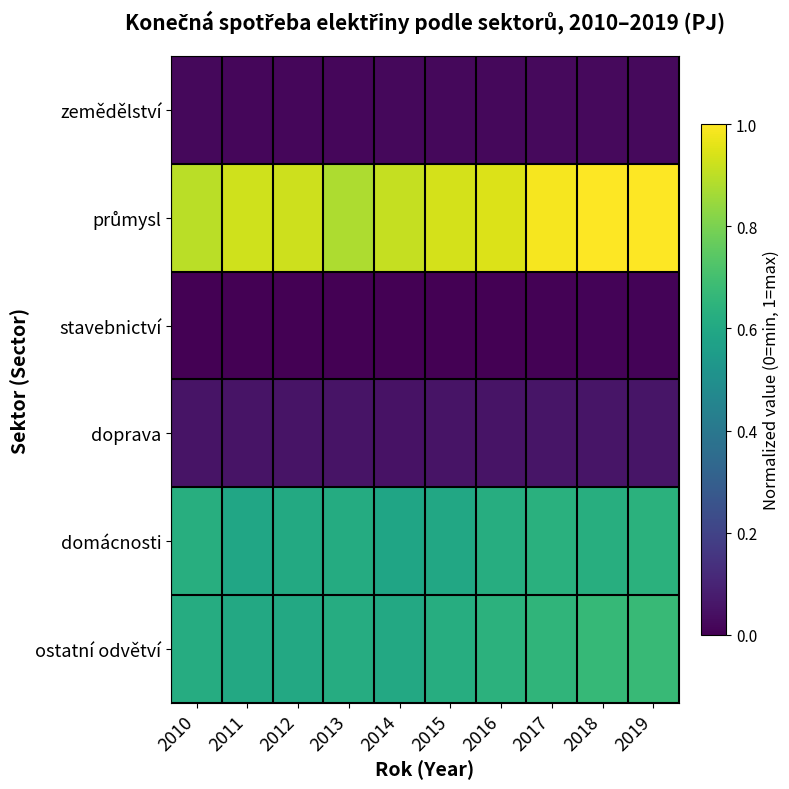

Which series changed the most between 2011 and 2018?

průmysl